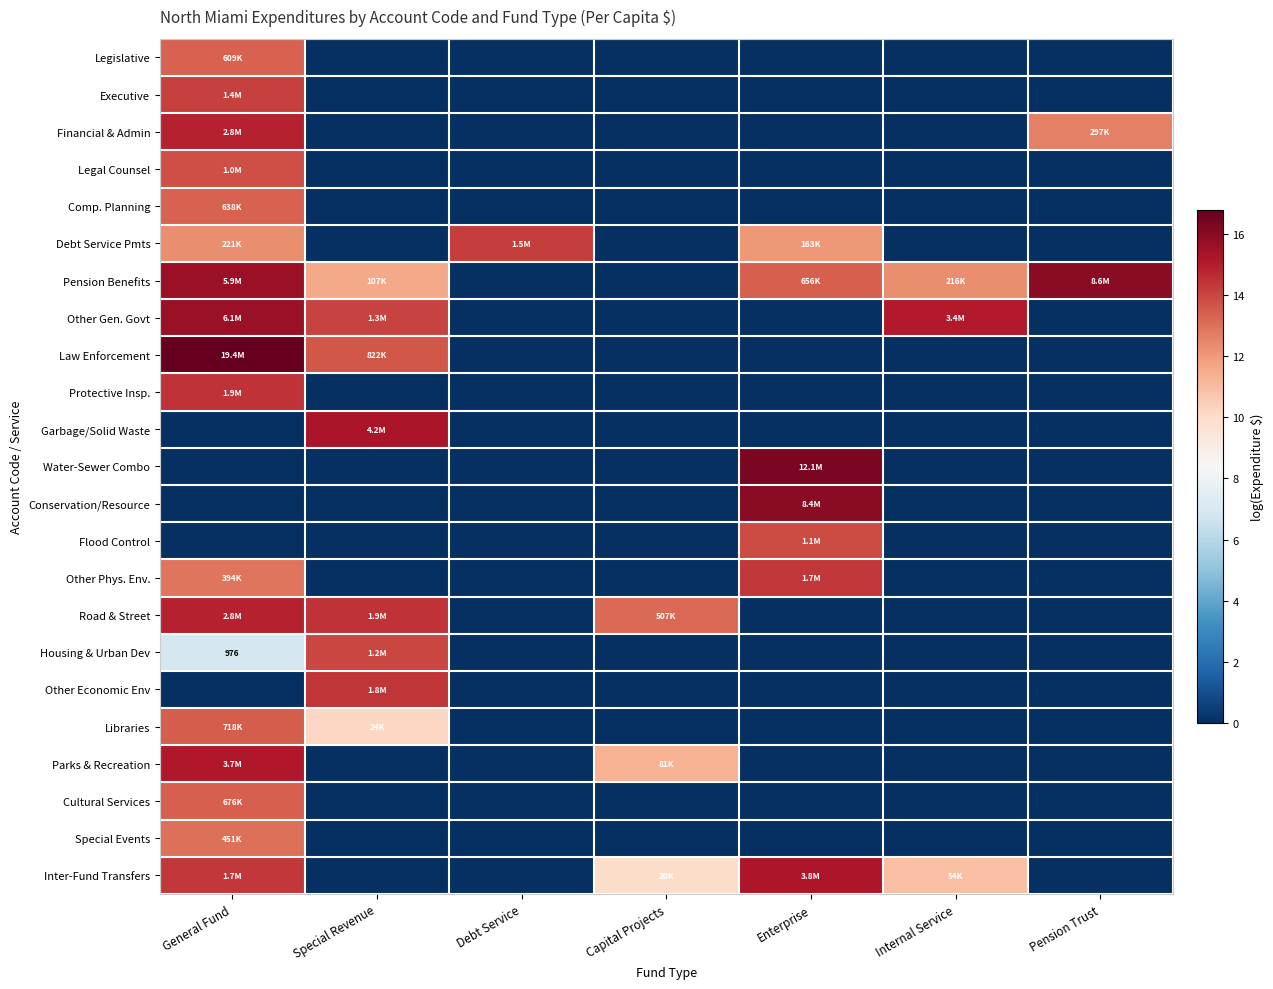

At which label is Executive closest to 7?

Special Revenue